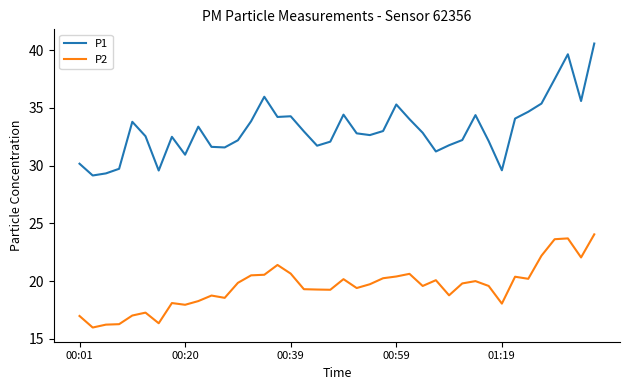

Rank the series by their maximum value, from lowest to highest.

P2, P1